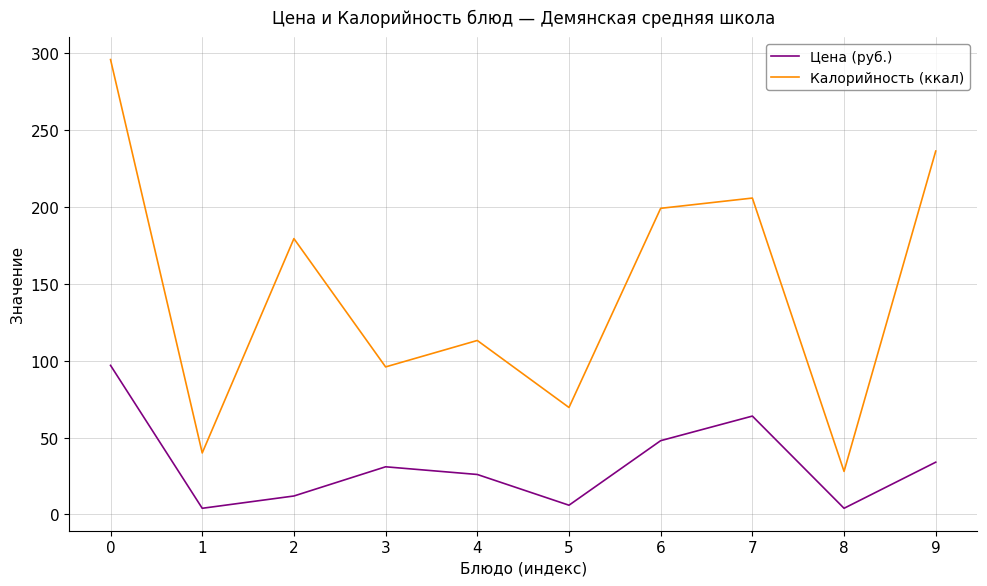

True or false: Калорийность (ккал) has a value of 122.8 at 5.

False